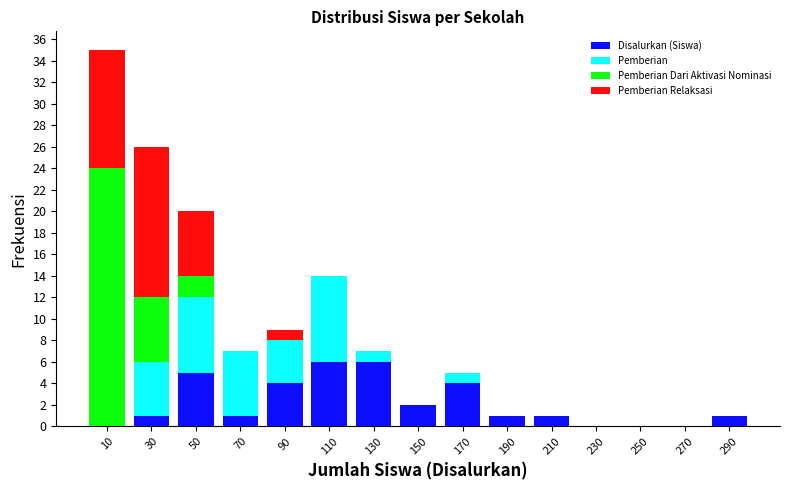

Which range on the x-axis has the tallest stacked bar (by total height)?

0 to 20